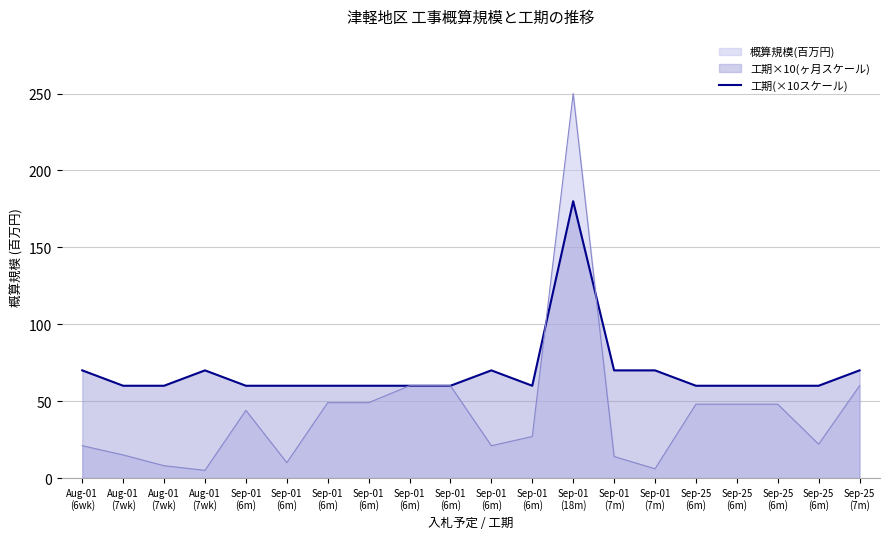

Where is the first local maximum?

Aug-01
(7wk)